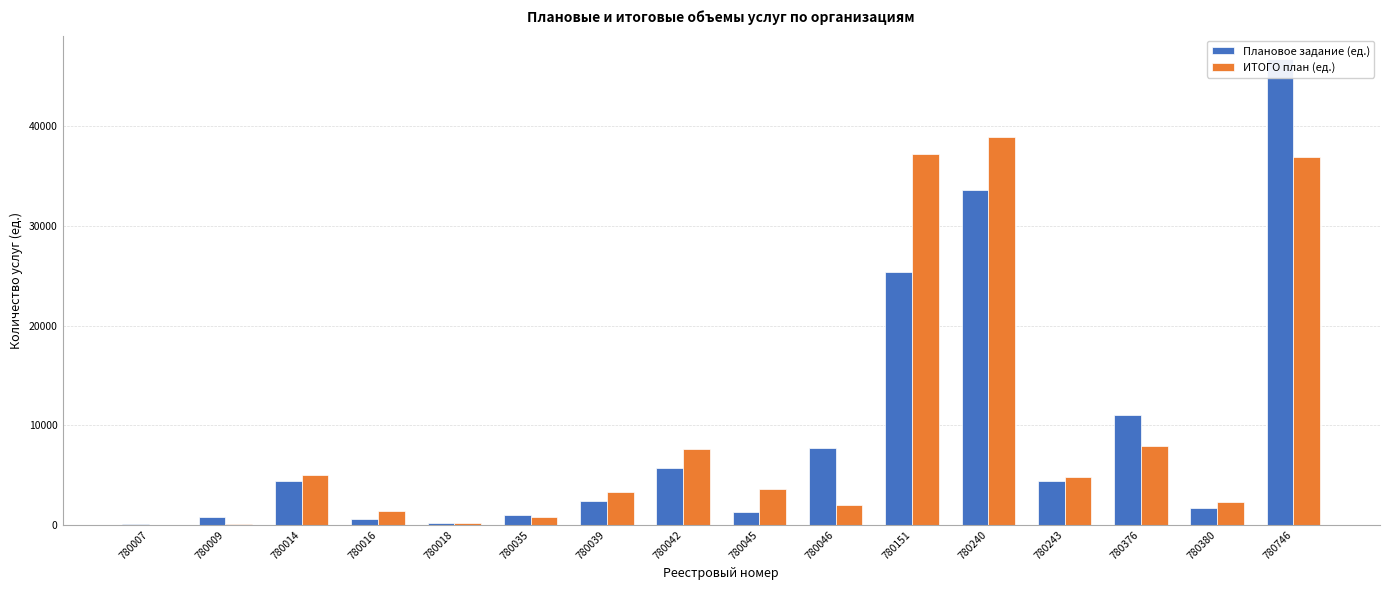

What is the minimum value shown in the chart?

24